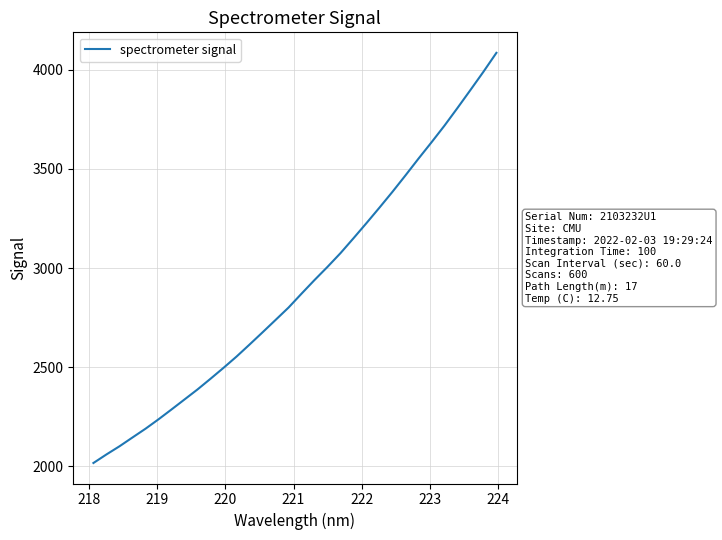

What is the difference between the maximum and minimum values?

2070.1